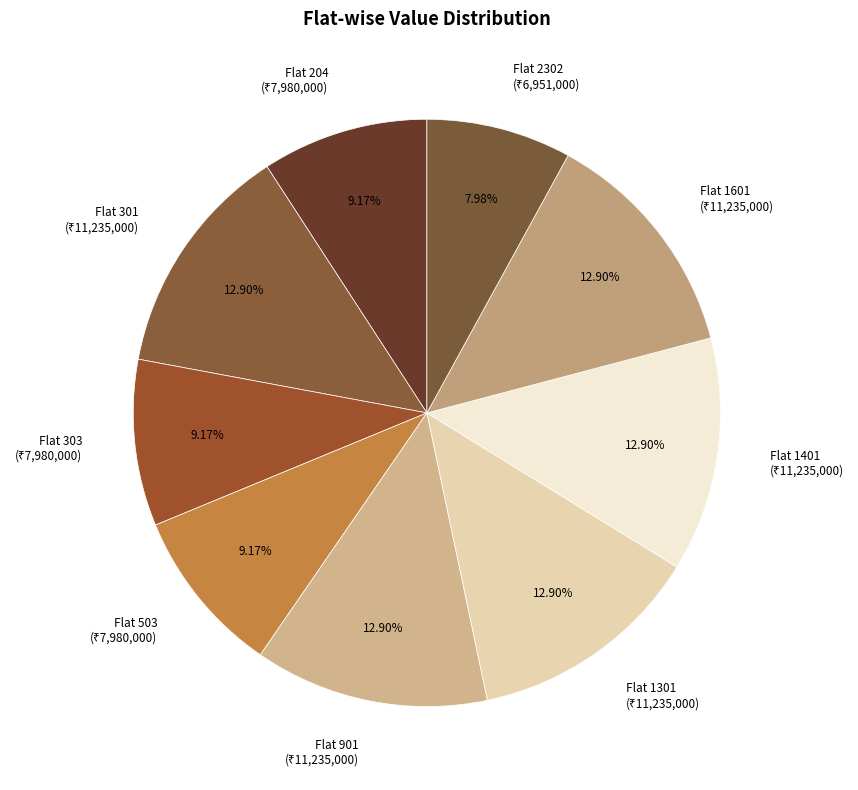

Does any single category account for the majority?

No